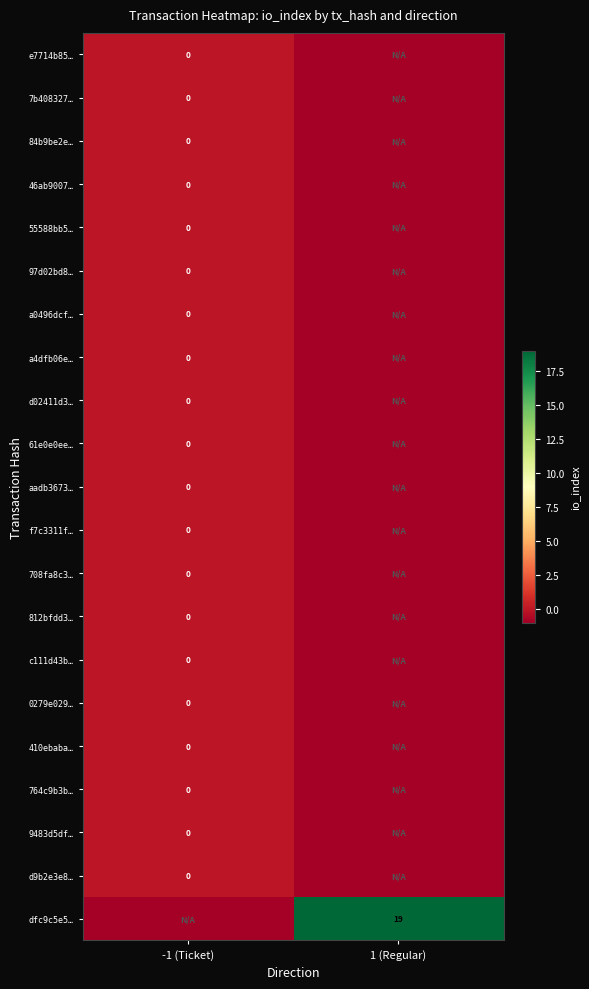

What is the total value across all series at 1 (Regular)?

-1